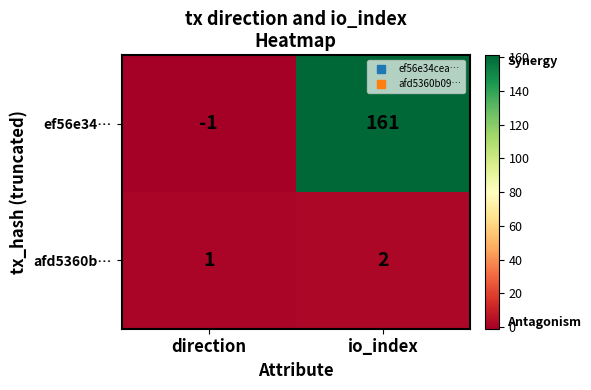

Between direction and io_index, which series saw the biggest shift?

ef56e34…